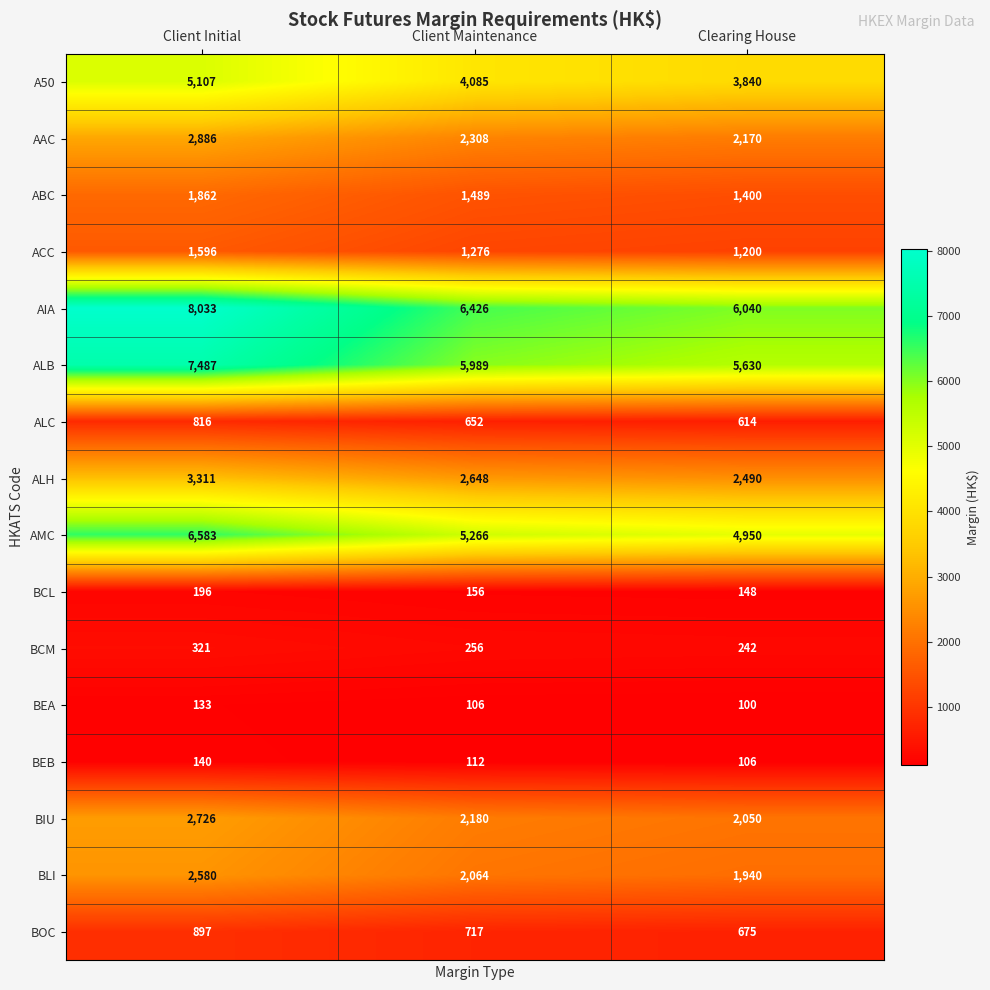

Is it true that BLI equals 2064 at Client Maintenance?

True